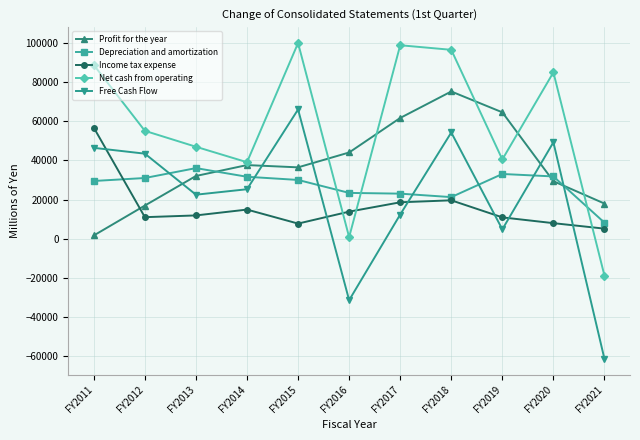

True or false: Depreciation and amortization has a value of 31850 at FY2020.

True